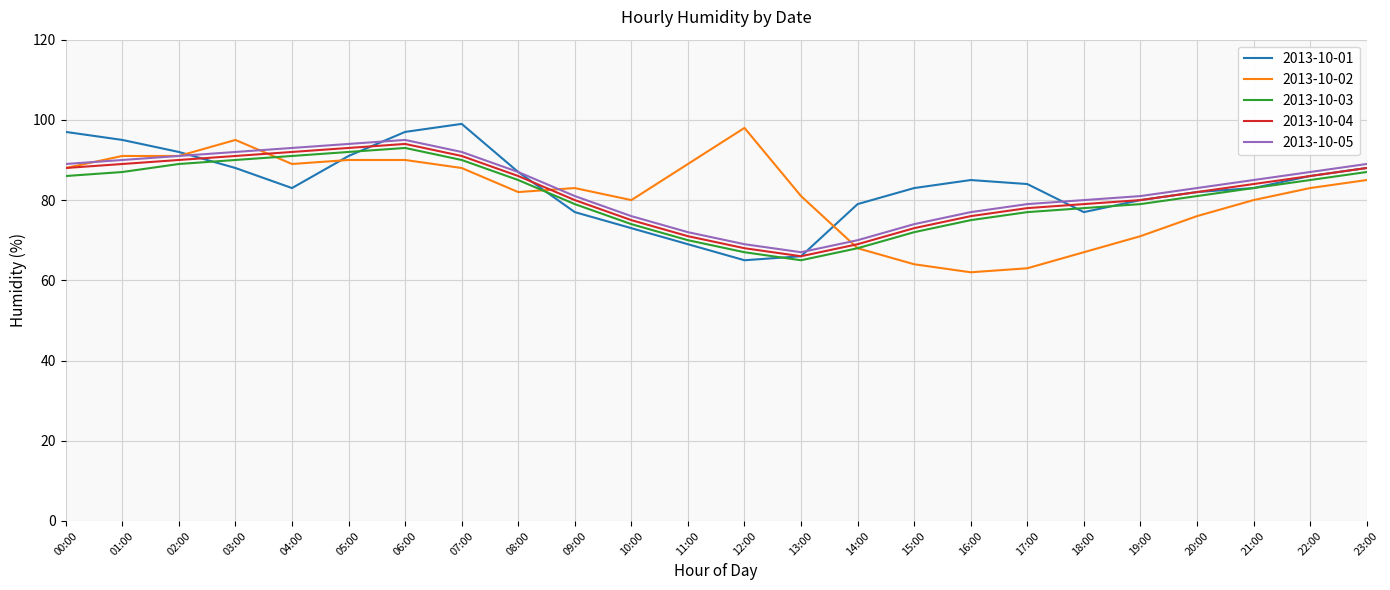

True or false: 2013-10-02 has a value of 122 at 22:00.

False